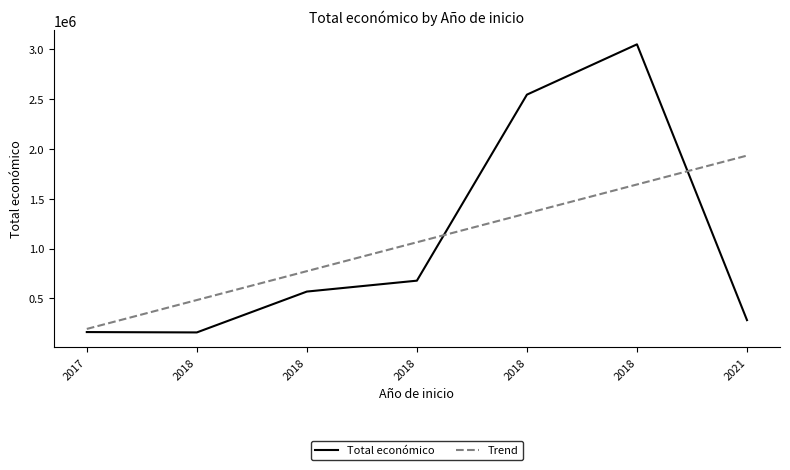

Between 2018 and 2018, which is larger?

2018